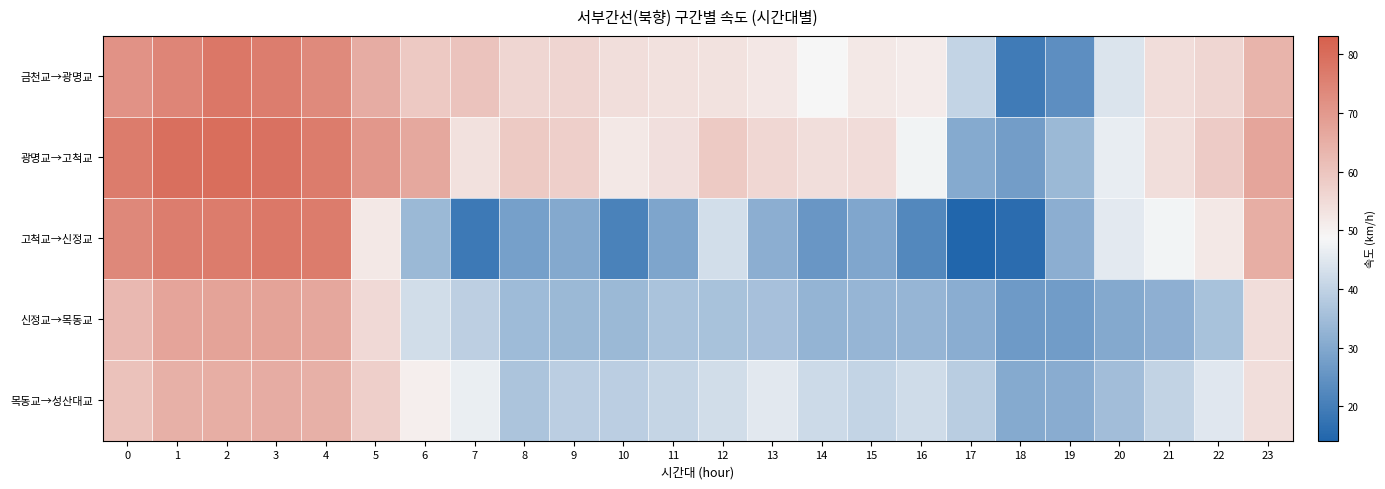

Which label corresponds to the largest value in the chart?

2